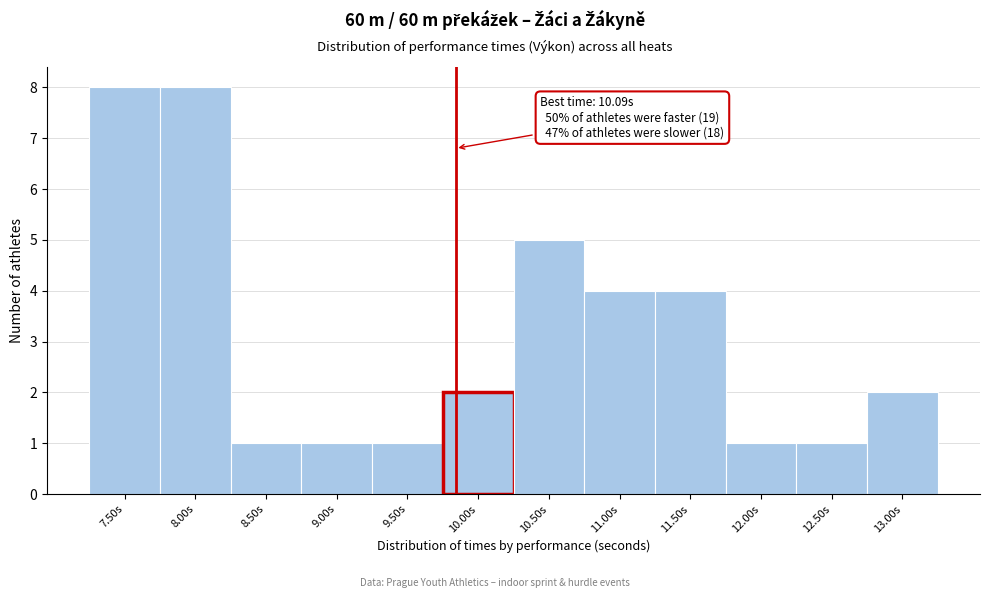

Reading left to right, transcribe all the data shown in this chart.

8	8	1	1	1	2	5	4	4	1	1	2